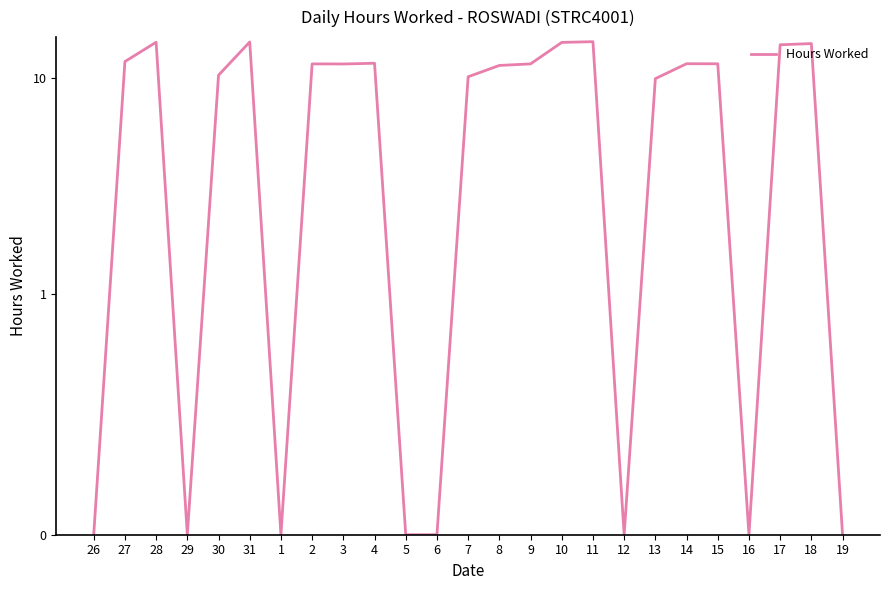

The chart shows a value of 10.1 at 7. True or false?

True